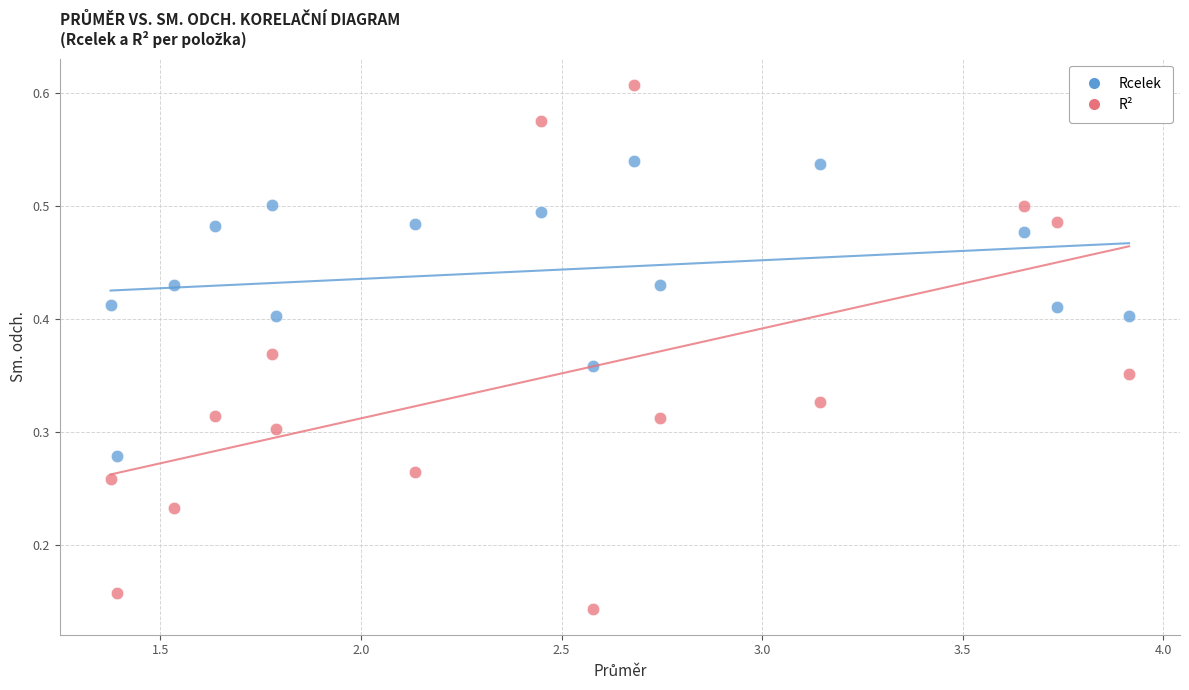

Which series has the largest Y range (max minus min)?

R²